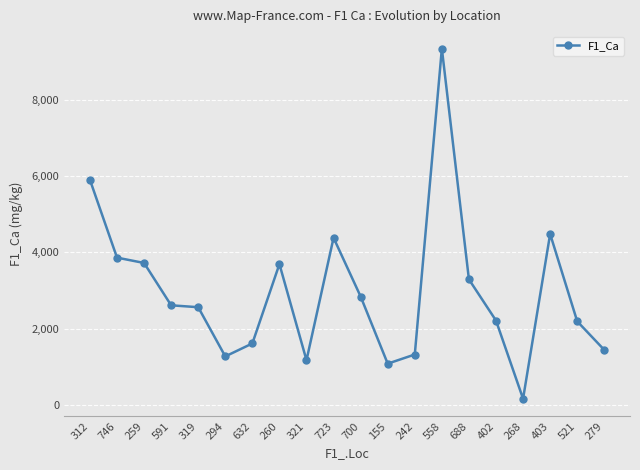

What is the value of the 10th point from the left?

4380